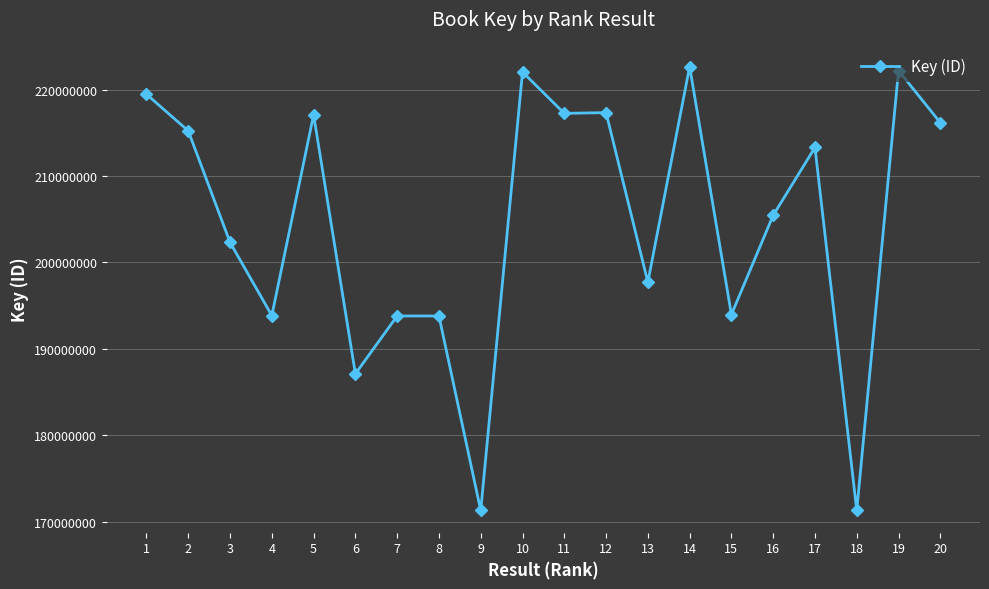

What is the ratio of the value at 12 to the value at 7?

1.1